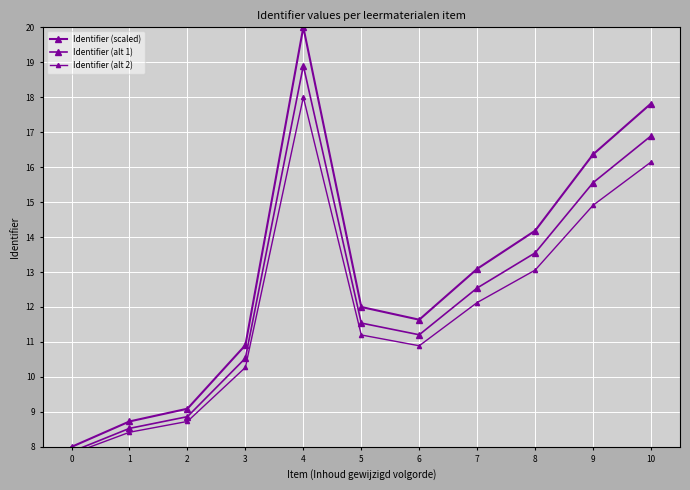

Where is the first local minimum for Identifier (alt 2)?

6